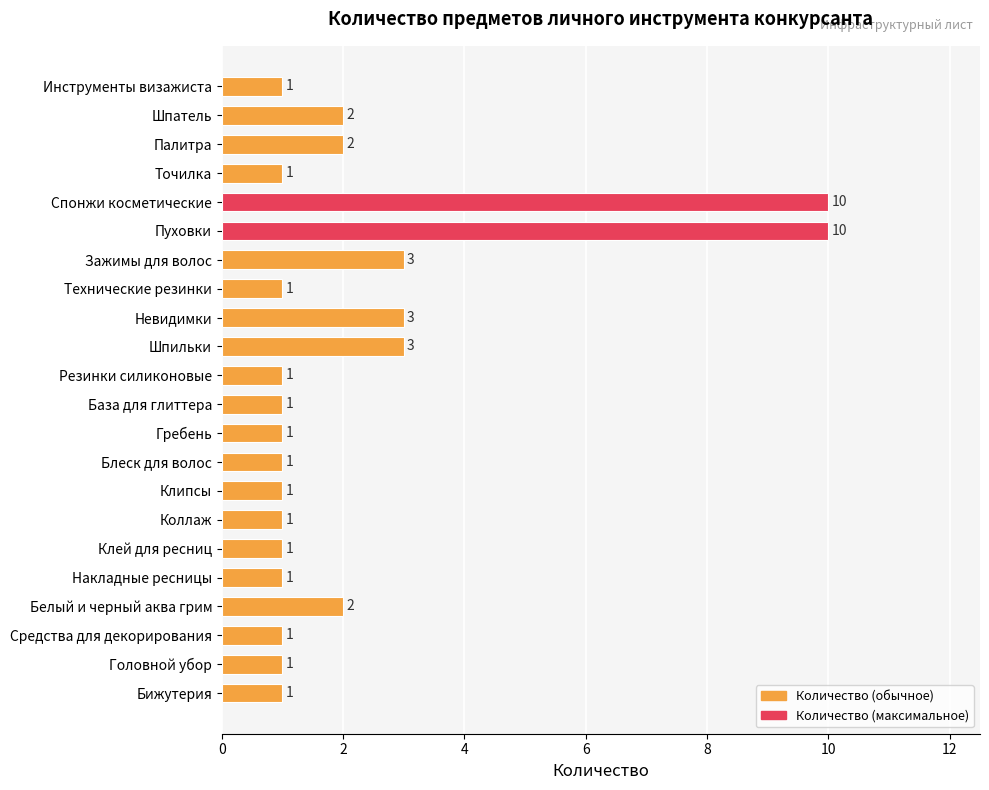

Count the values in the range 1 to 2.

17